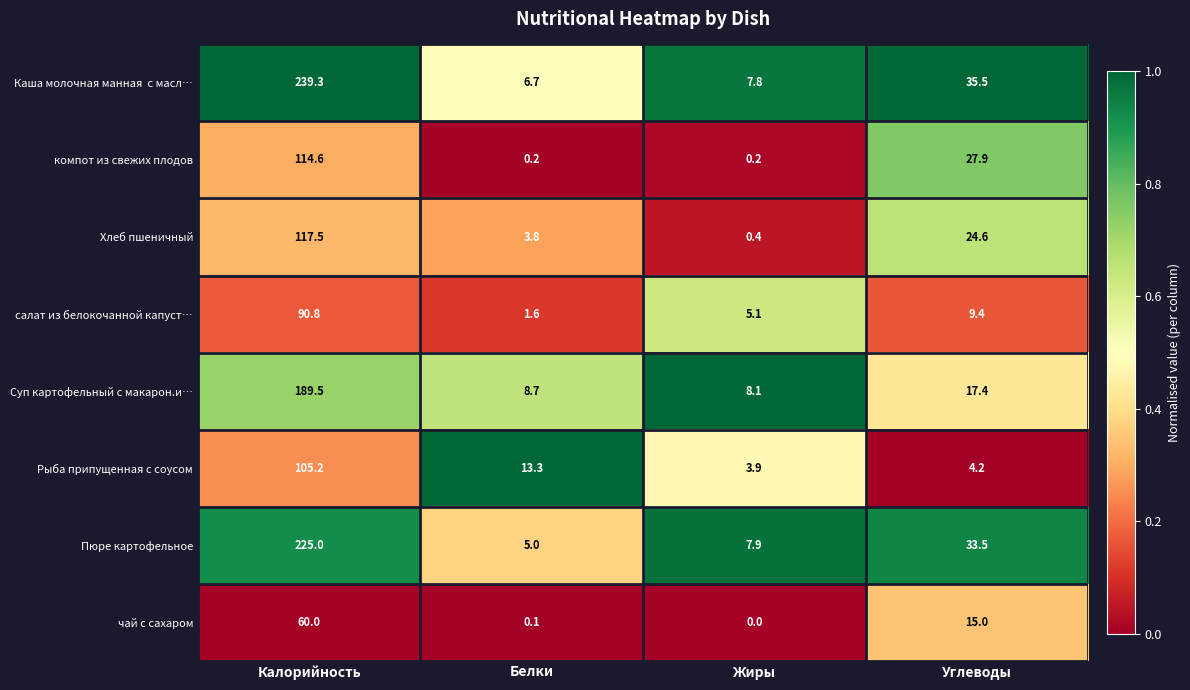

At which label does Рыба припущенная с соусом first exceed 13?

Калорийность